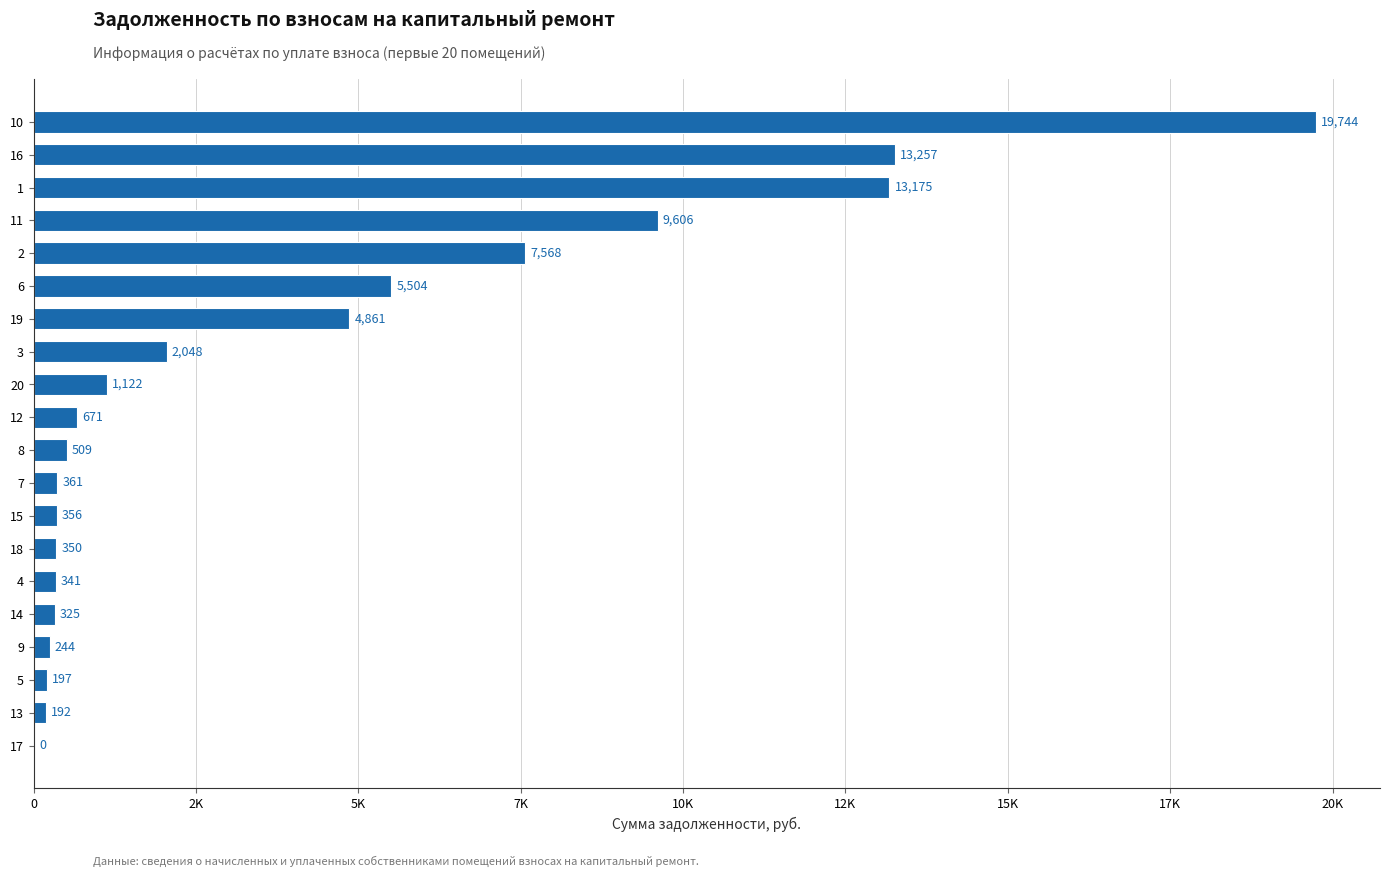

What is the sum of all values?

80430.3